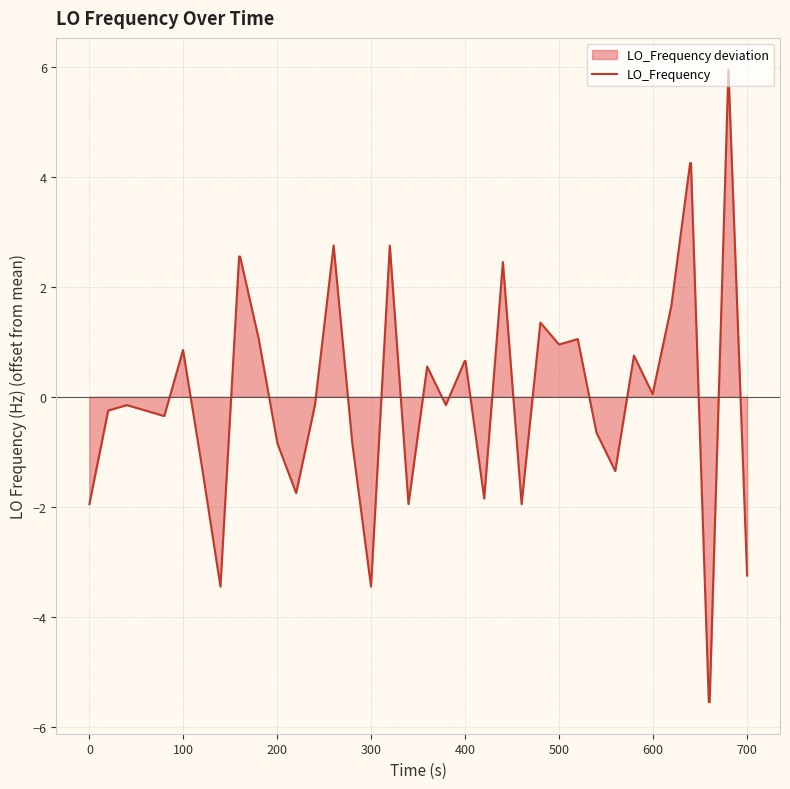

What is the greatest value displayed?

5.9